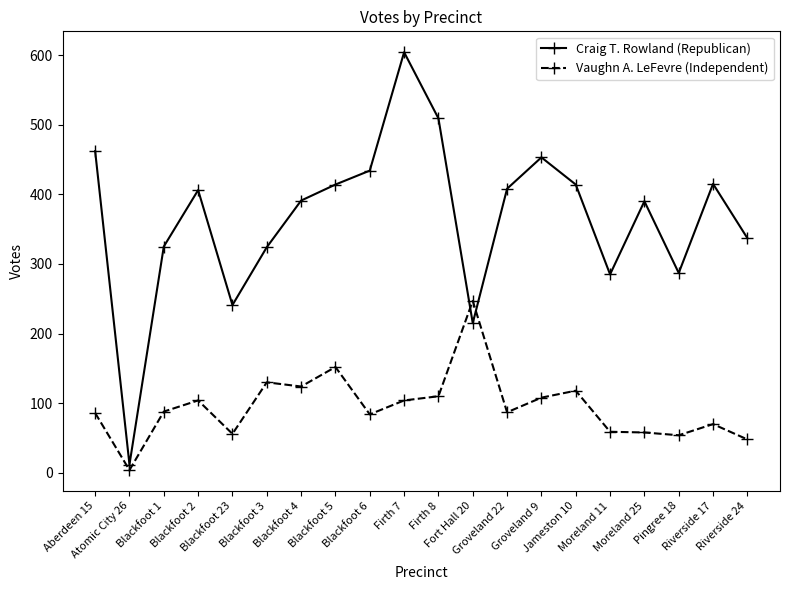

The value of Craig T. Rowland (Republican) at Blackfoot 6 is 434. True or false?

True